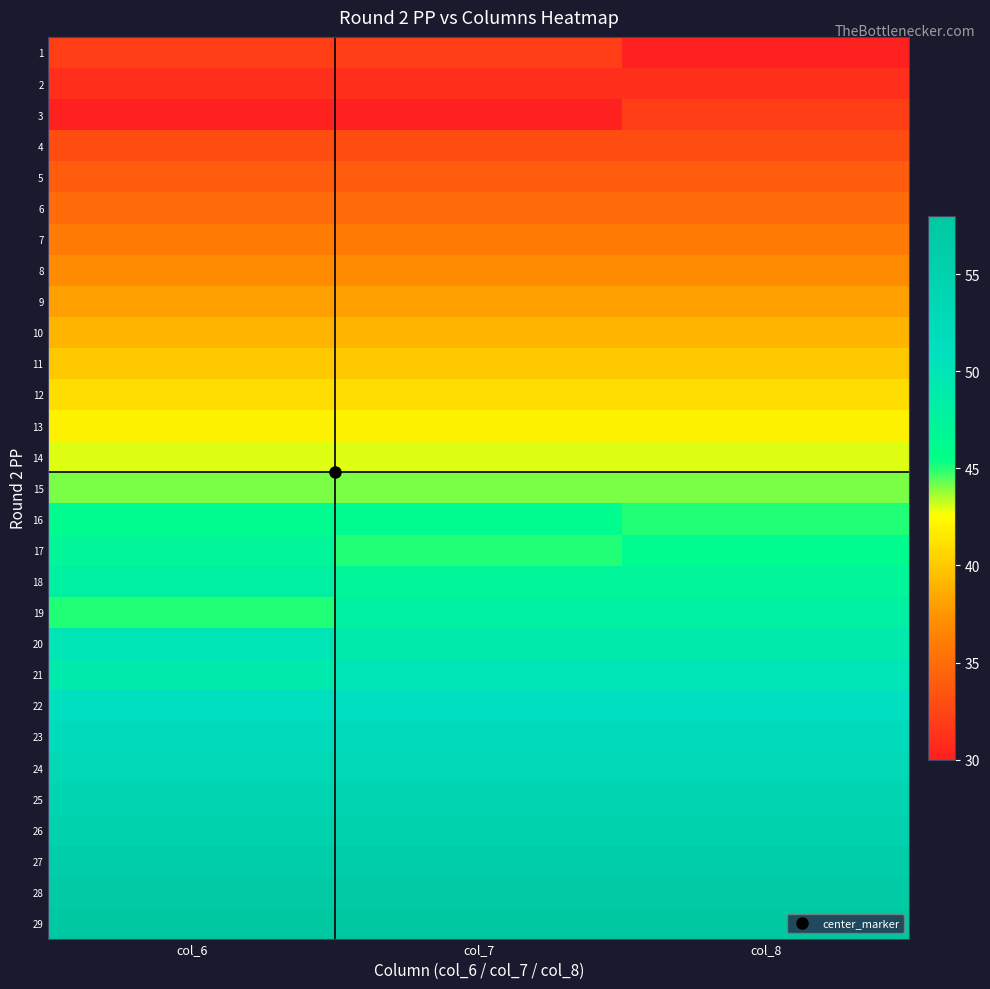

Which has a higher value, col_8 or col_7?

col_7